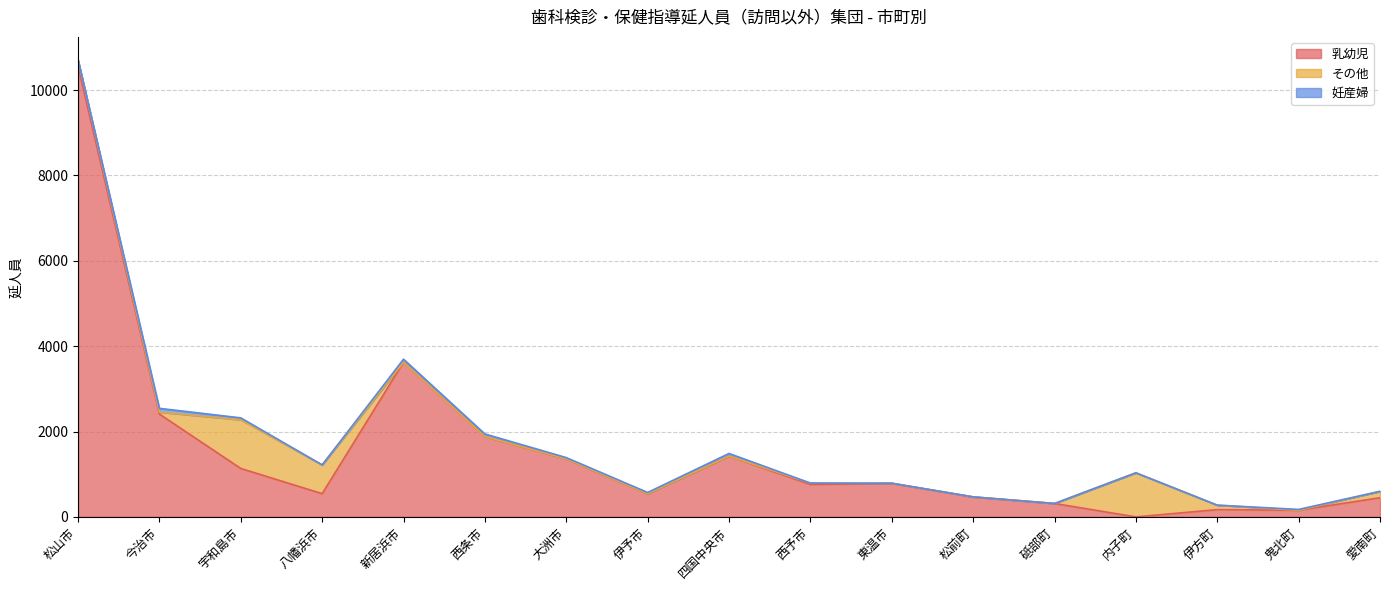

What is the value of the 乳幼児 point at the 16th from the left?

156